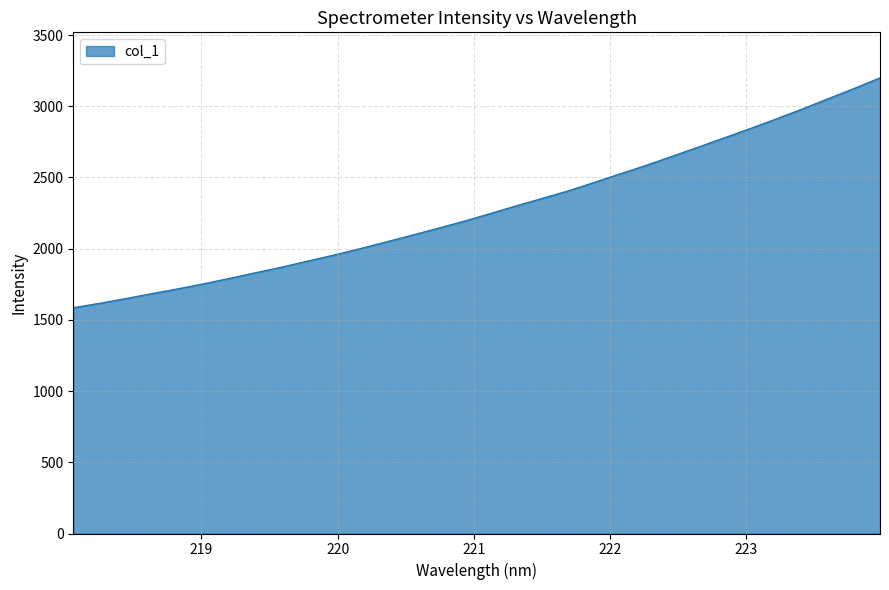

What is the smallest value displayed?

1585.1